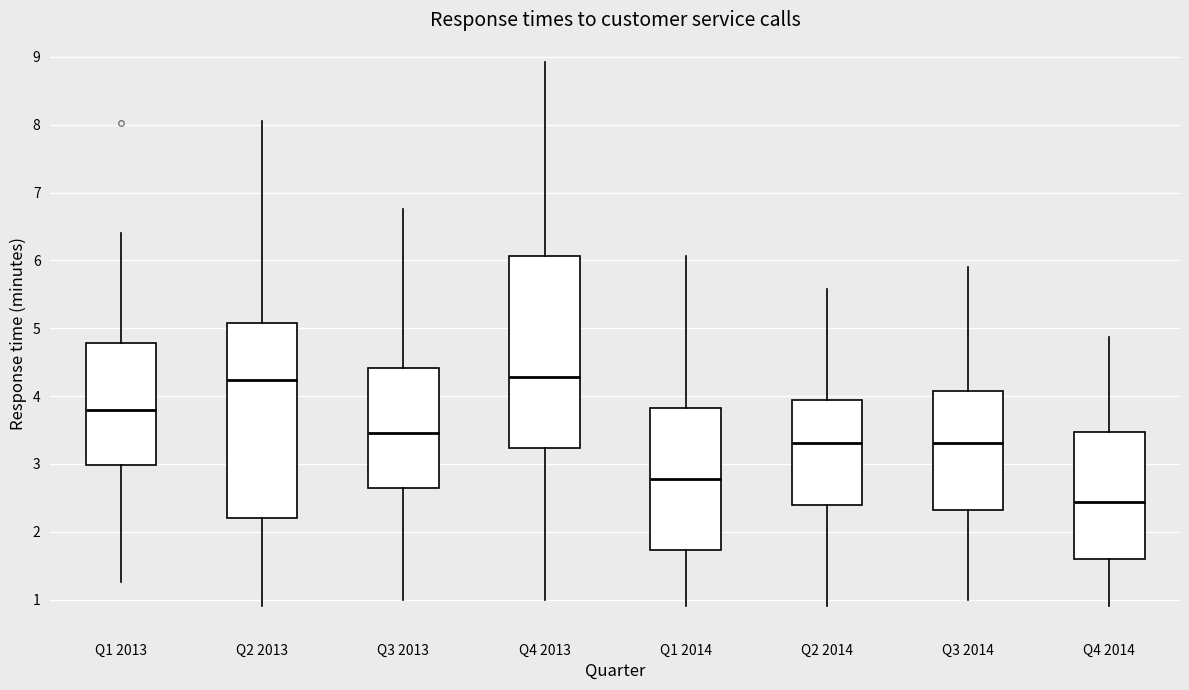

Where does the median line of the box for Q4 2014 sit on the y-axis? The values are not printed on the chart, so give them approximately, as read against the axis.

2.4